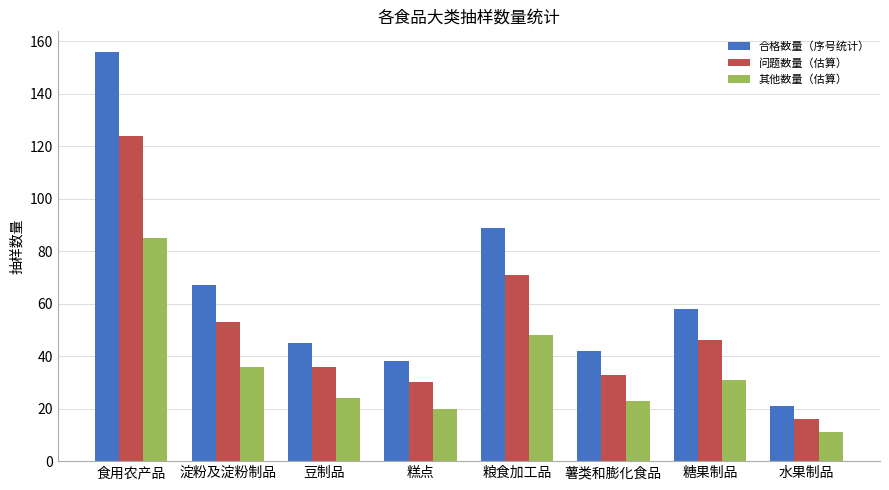

At which category does the chart reach its peak across all series?

食用农产品